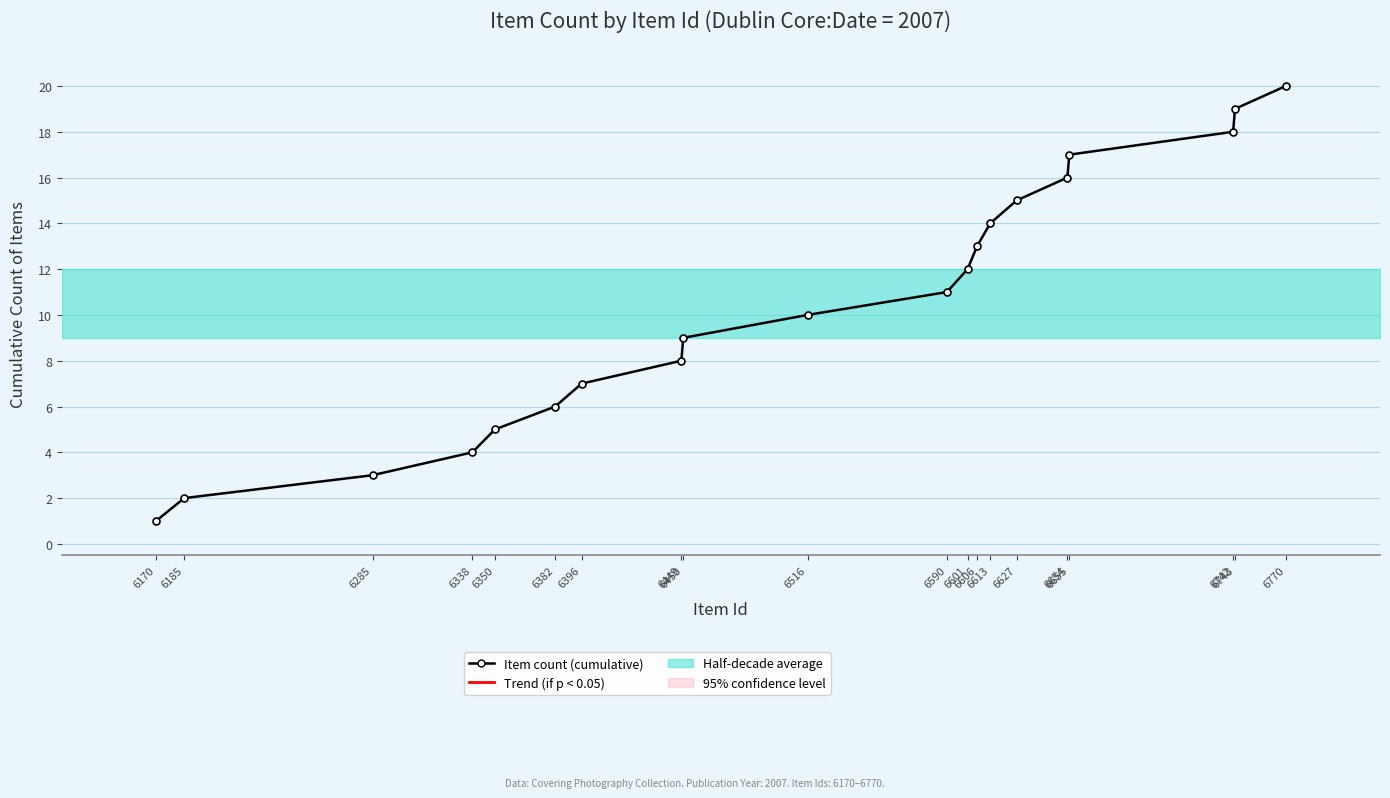

Between 6382 and 6606, which is larger?

6606